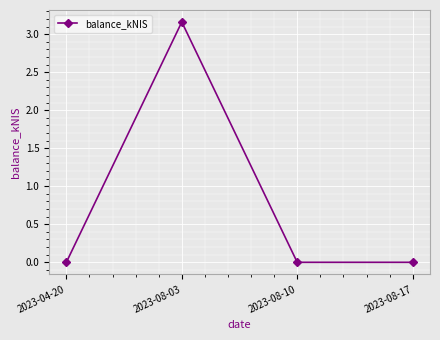

True or false: the data has more than 0 interior local peaks.

True